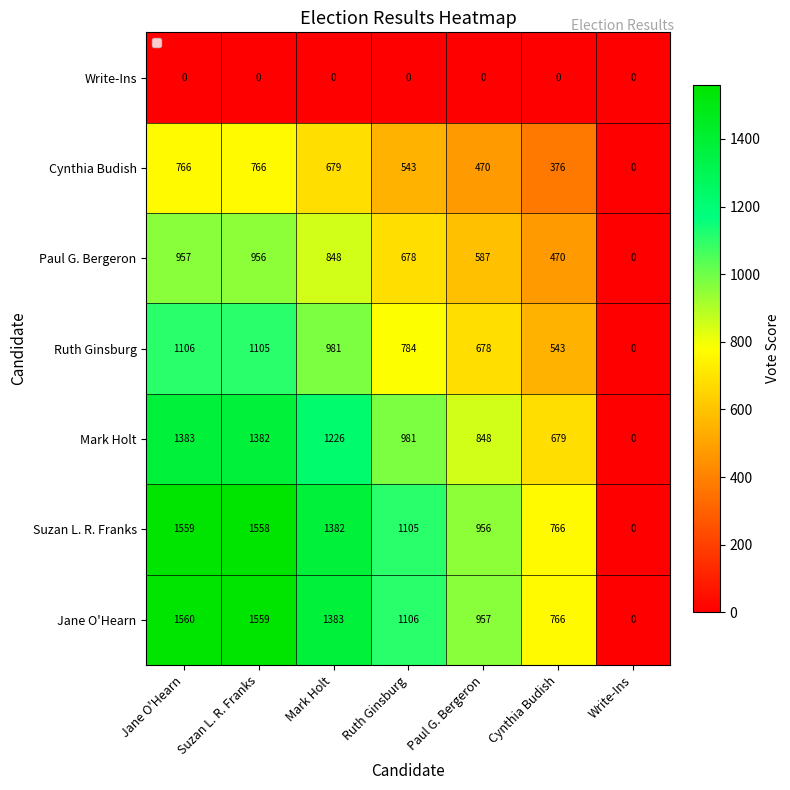

How many data points in Ruth Ginsburg are less than 784?

3